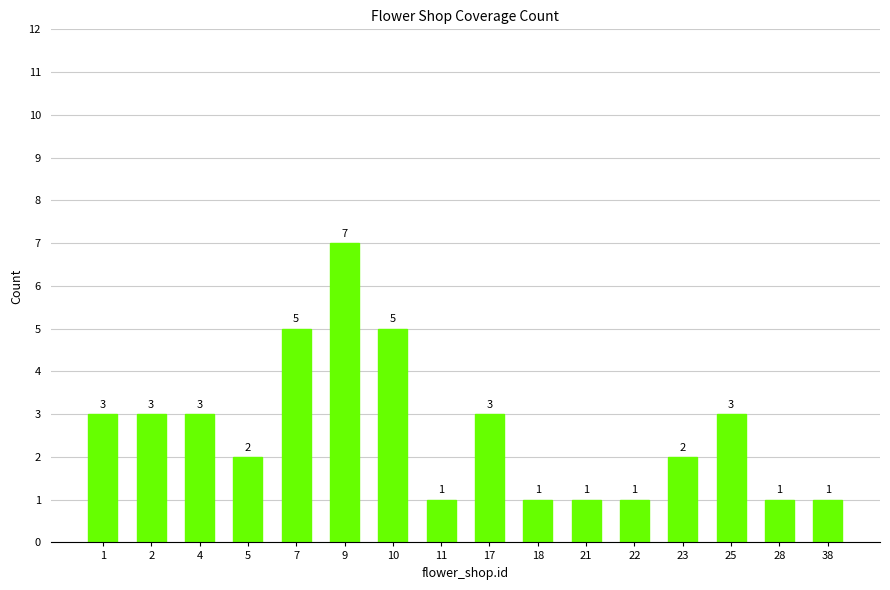

The value at 23 is 2. True or false?

True